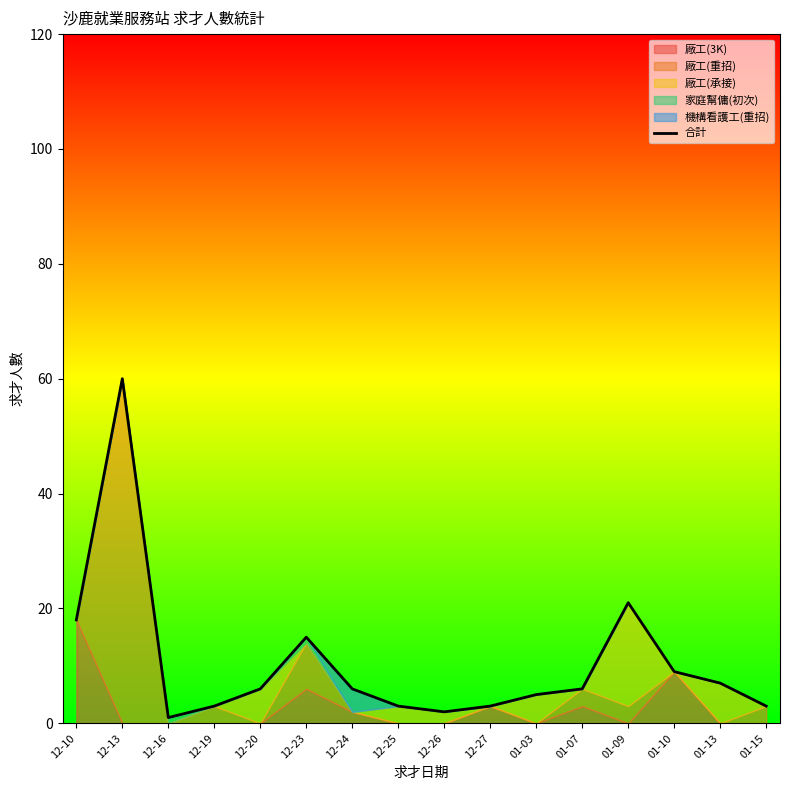

Does the chart display data point markers on the line(s)?

No